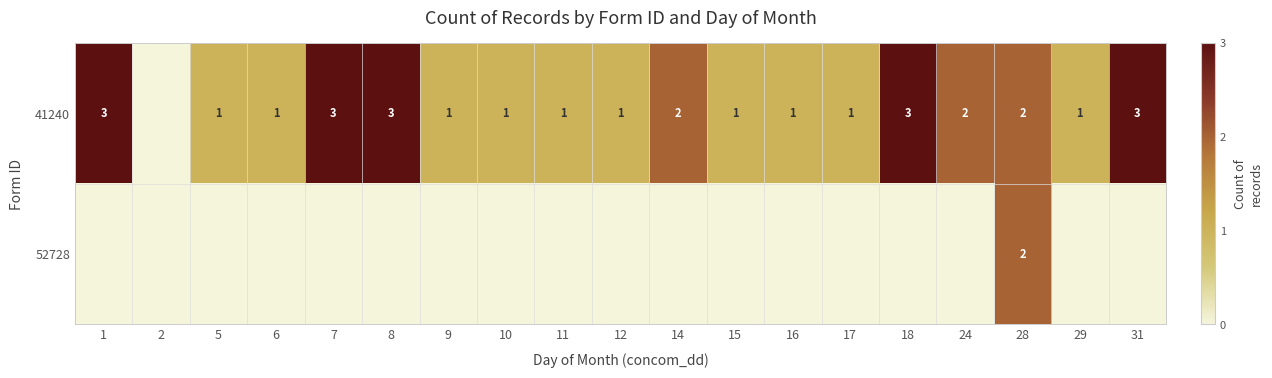

The value of 41240 at 12 is 2. True or false?

False